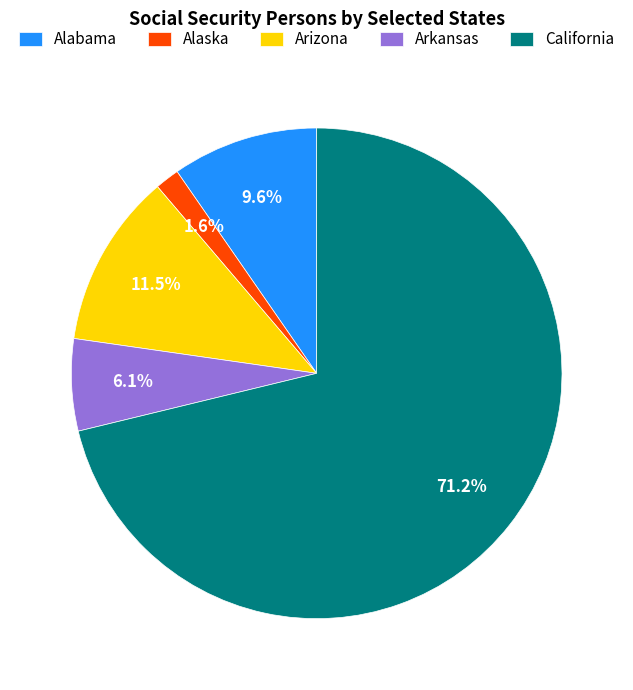

Is the sum of Alaska and Arizona greater than half?

No